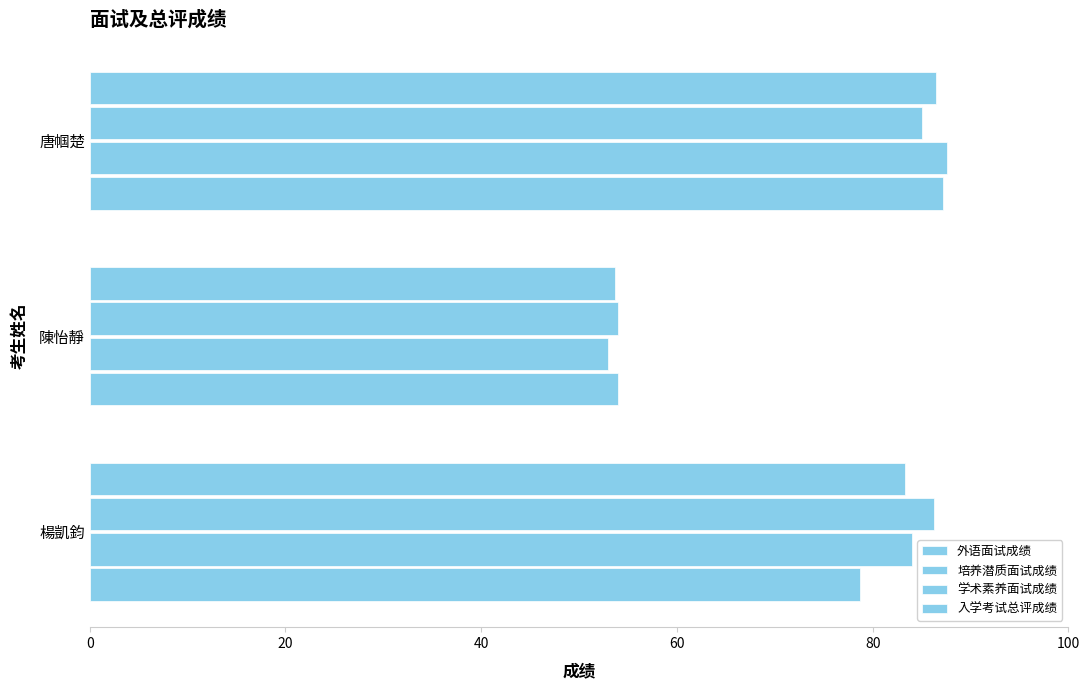

How many values in the 培养潜质面试成绩 series are below 84?

1